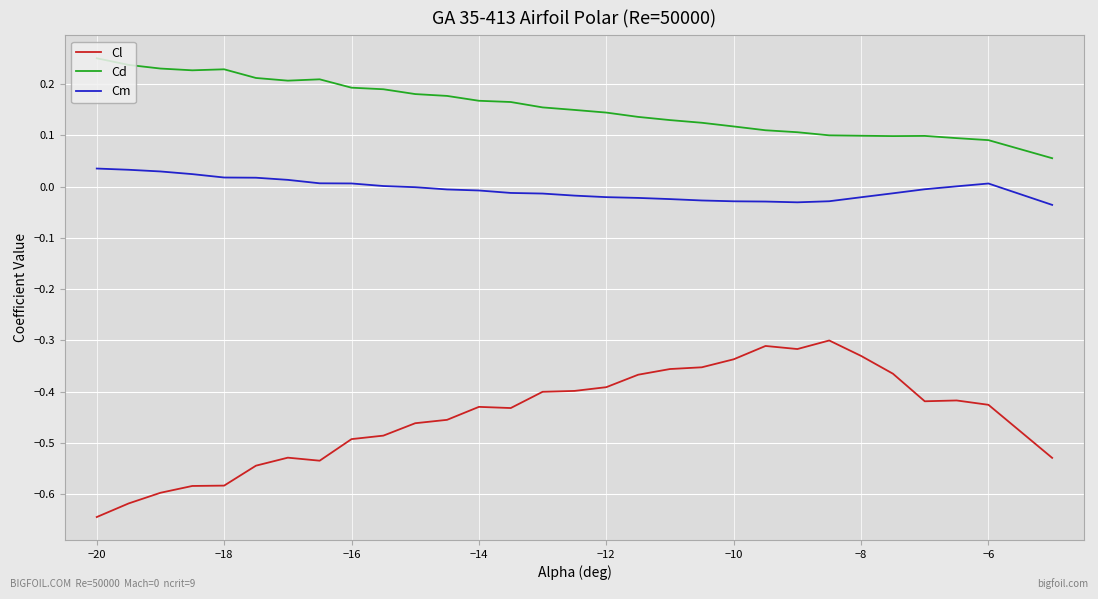

List the series in order of their peak value, highest first.

Cd, Cm, Cl